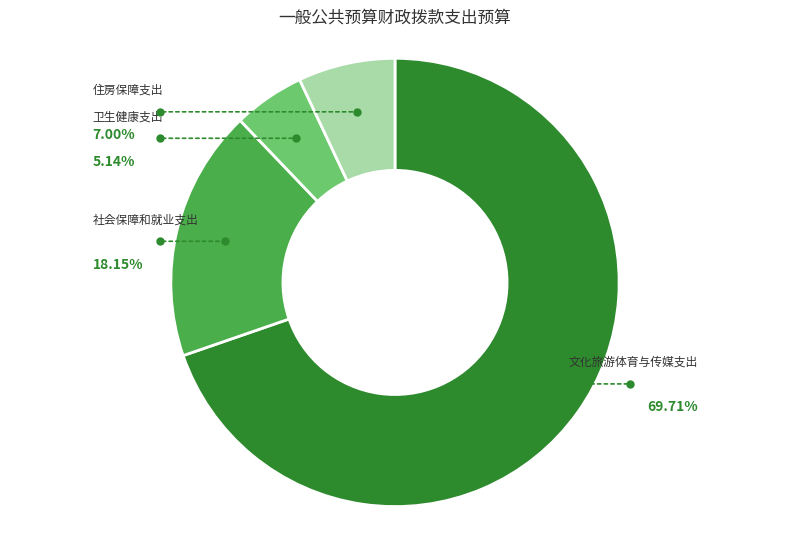

Count the number of slices in the pie.

4